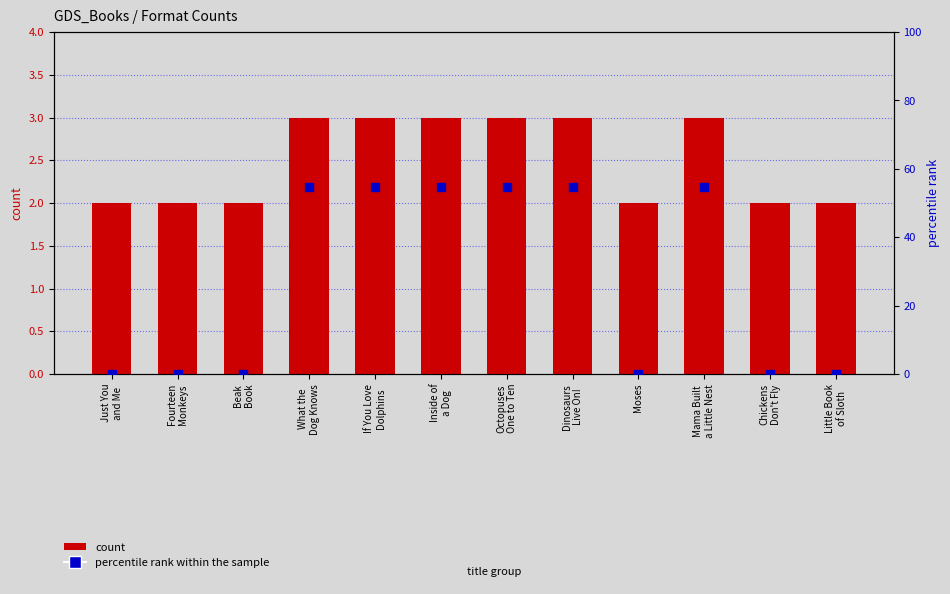

Which series contains the highest Y value?

percentile rank within the sample